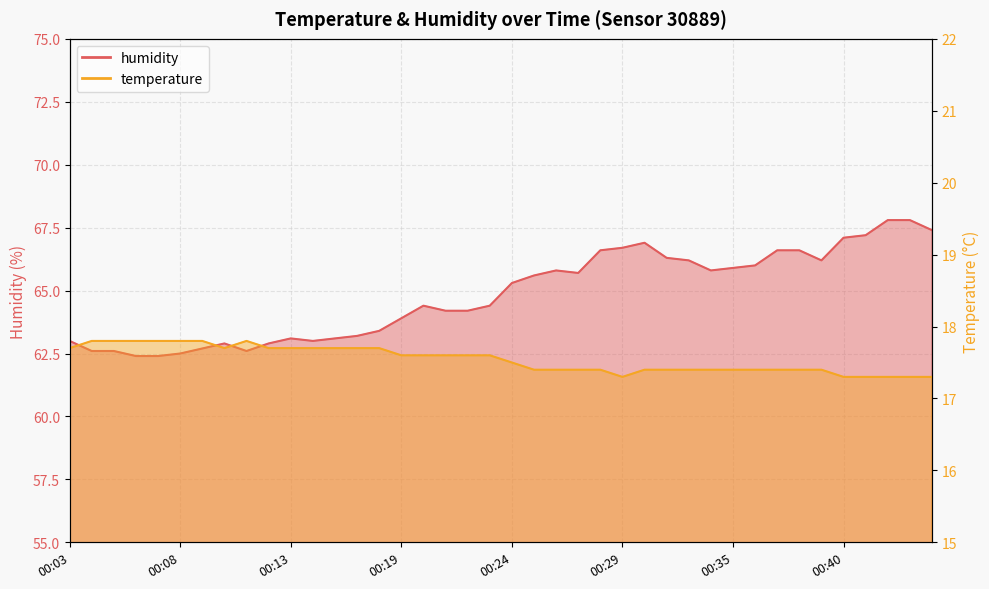

Is the value of temperature at 00:38 greater than the value of humidity at 00:11?

No